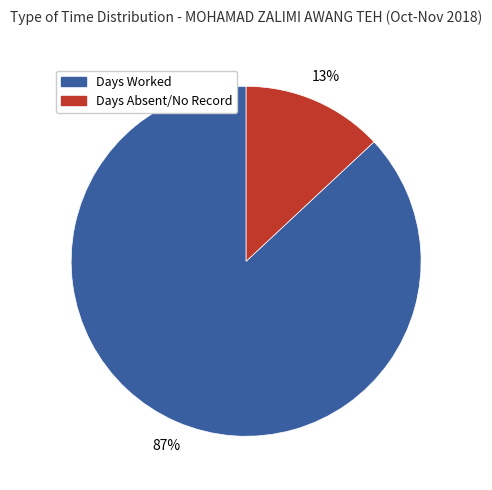

The Days Absent/No Record slice represents 22% of the pie. True or false?

False